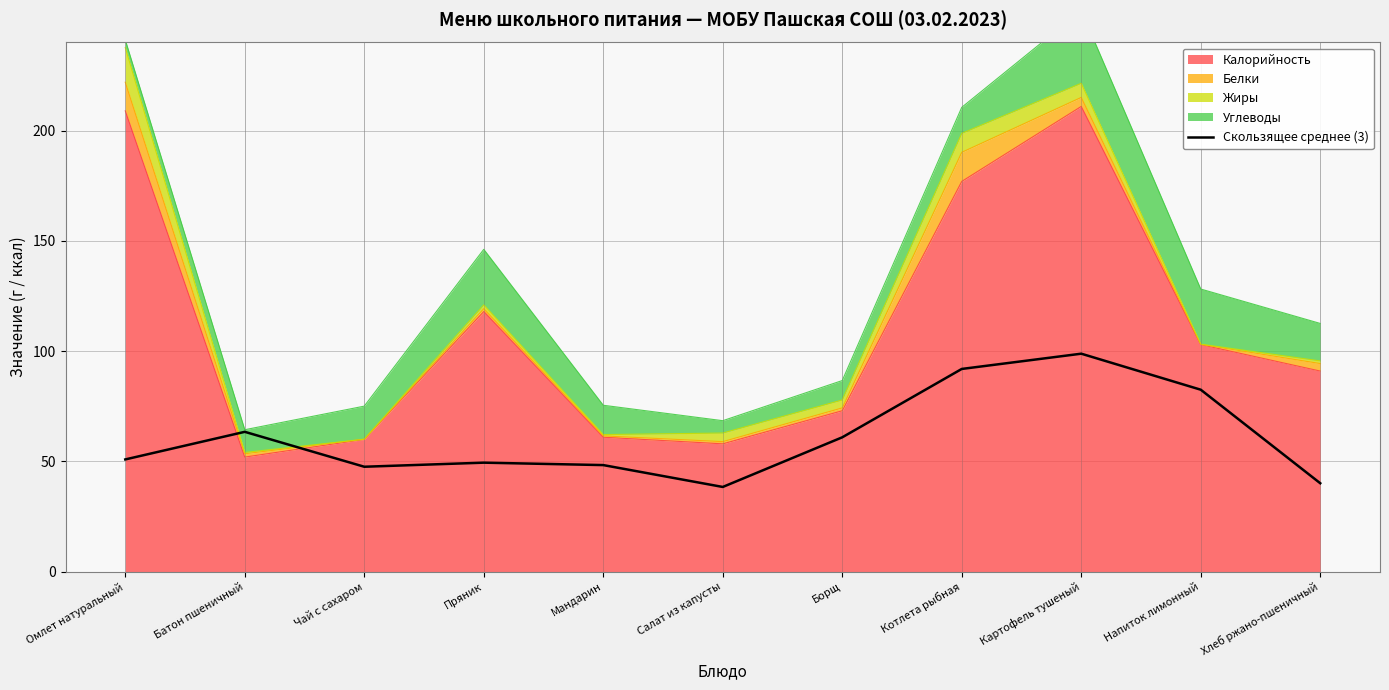

The chart shows a value of 25.2 at Мандарин. True or false?

False